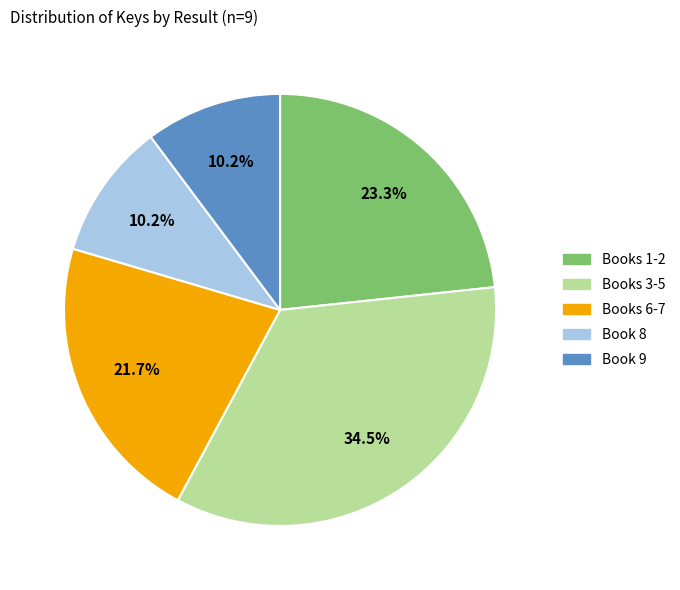

Does any single category account for the majority?

No